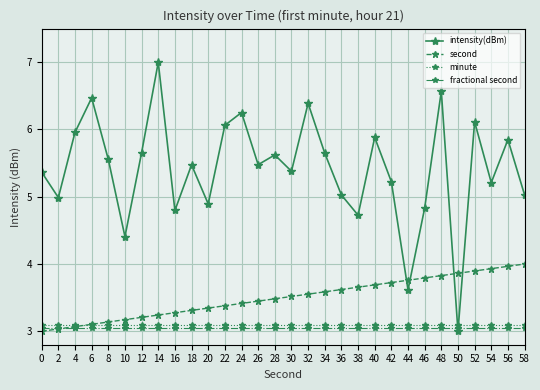

How many interior local valleys does the intensity(dBm) series have?

10